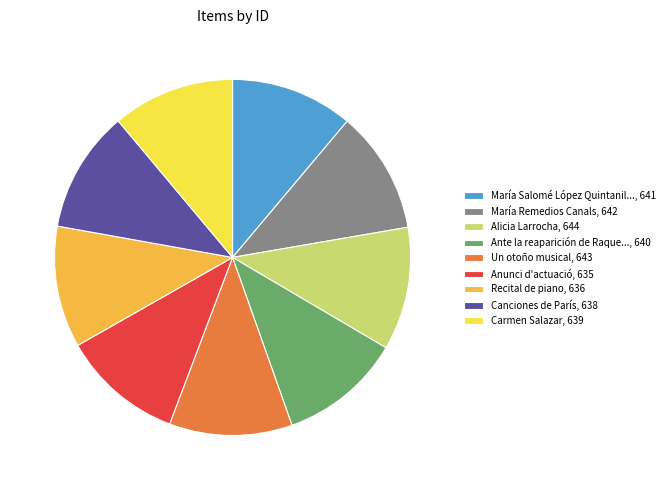

Combined, do Carmen Salazar, 639 and Anunci d'actuació, 635 account for over 50%?

No